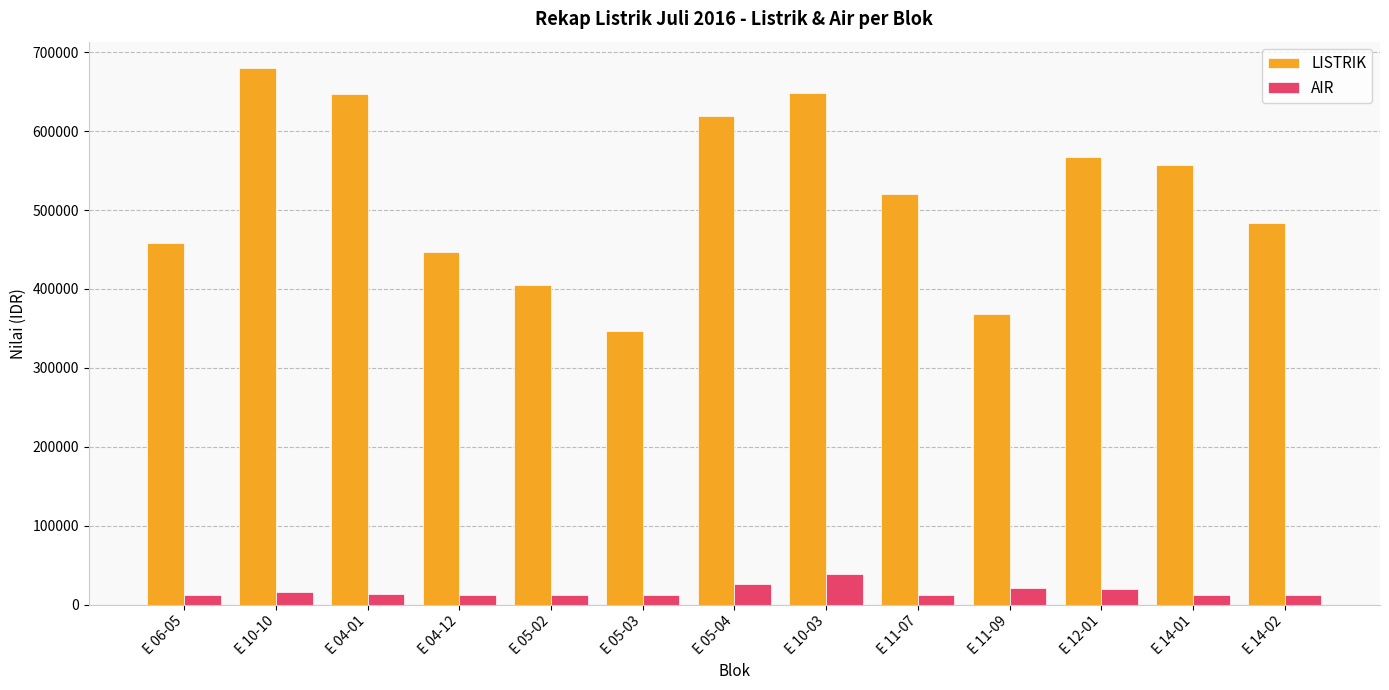

Which series has the largest range (max minus min)?

LISTRIK